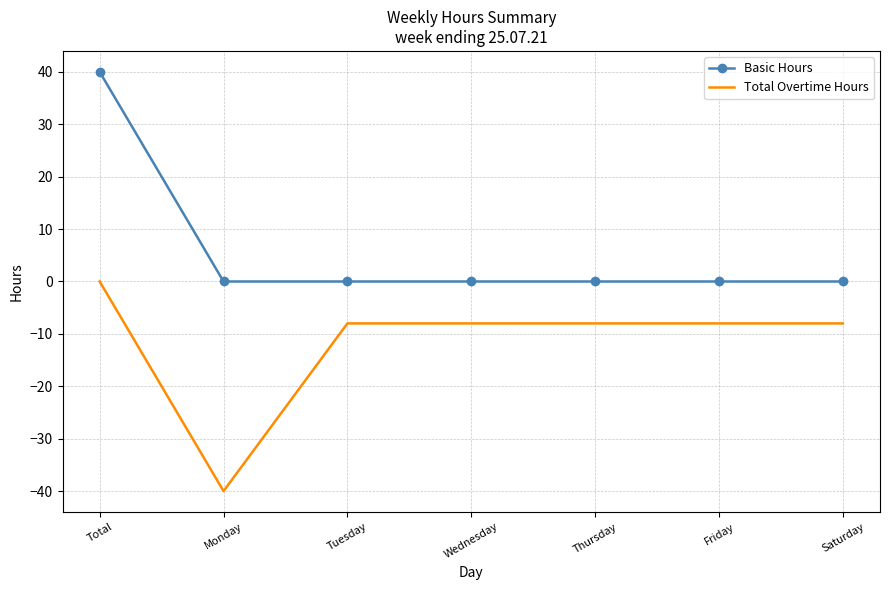

Which series has the largest range (max minus min)?

Basic Hours